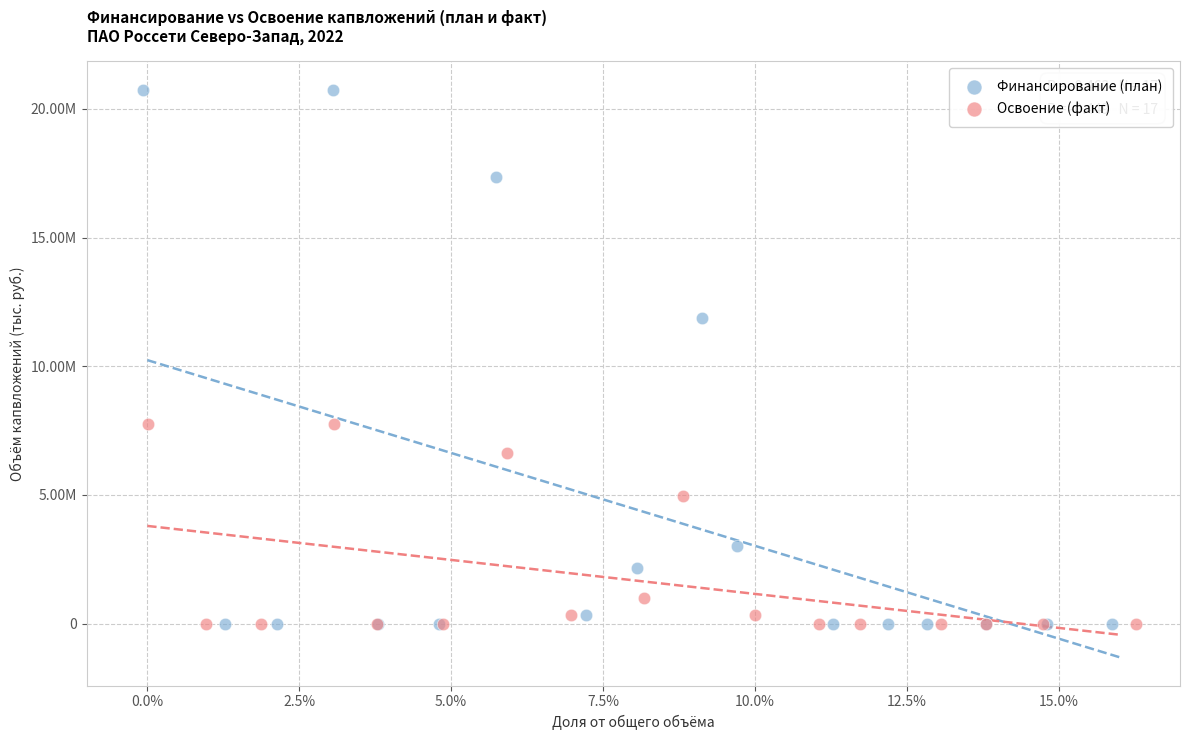

What are all the series names shown in the legend?

Финансирование (план), Освоение (факт)